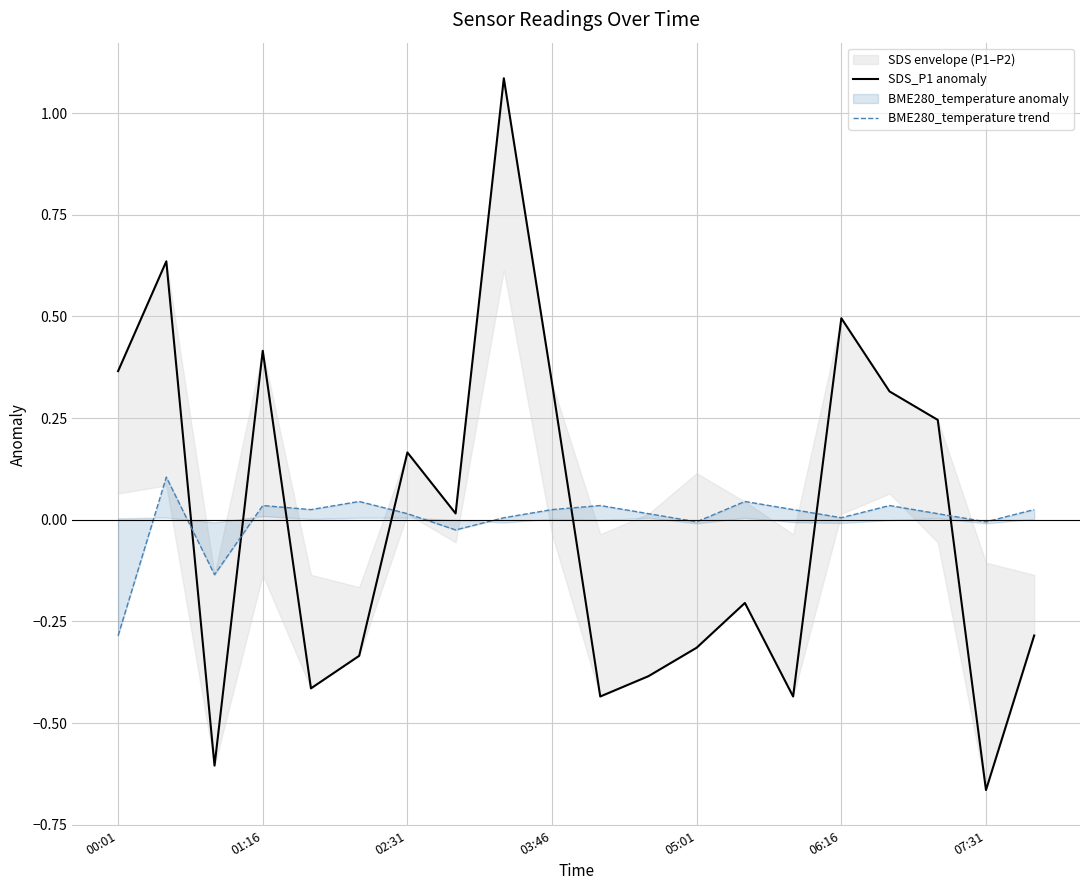

True or false: BME280_temperature trend and SDS_P1 anomaly intersect in this chart.

True